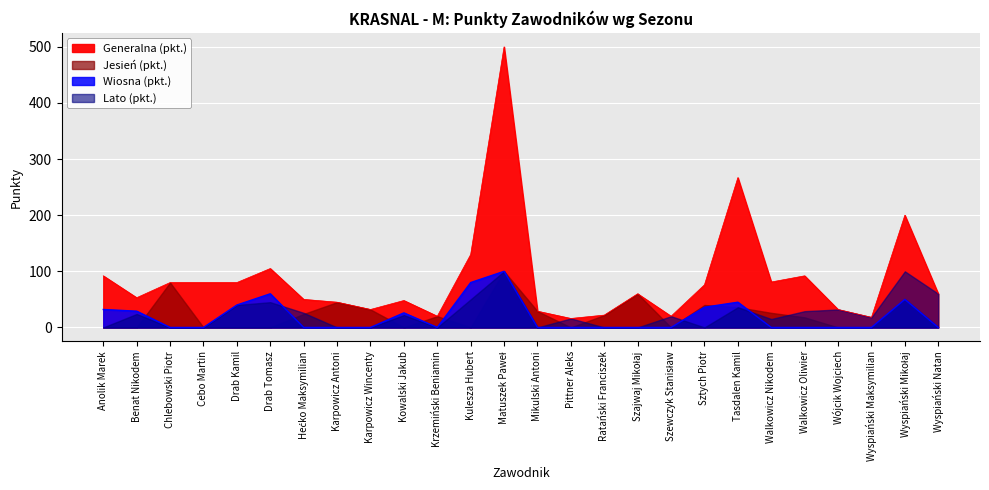

What is the sum of the Wiosna (pkt.) values at Tasdalen Kamil and Wyspiański Maksymilian?

45